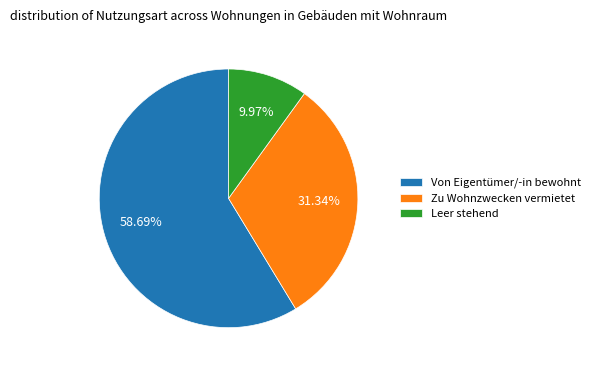

How many slices are in this pie chart?

3